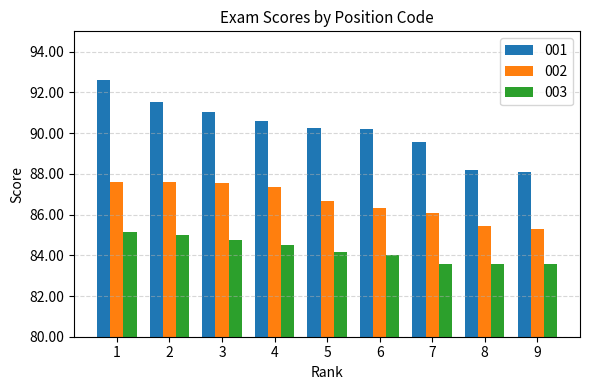

Where is 002 nearest to the value 86?

7